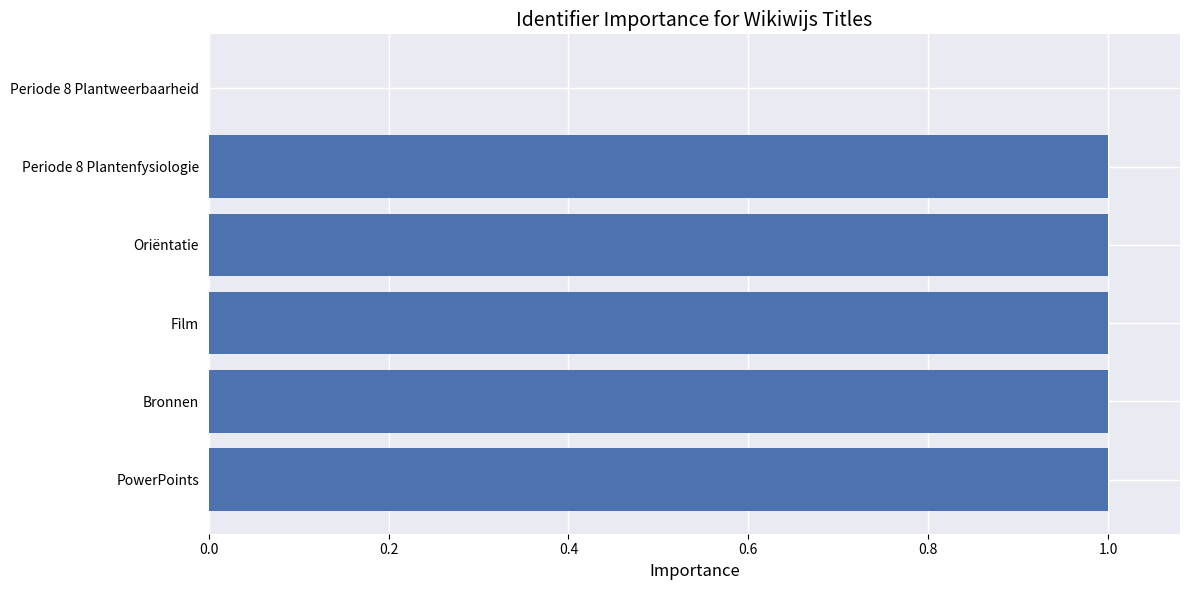

Reading top to bottom, what are all the values shown in this chart?

Periode 8 Plantweerbaarheid=0.0	Periode 8 Plantenfysiologie=1.0	Oriëntatie=1.0	Film=1.0	Bronnen=1.0	PowerPoints=1.0